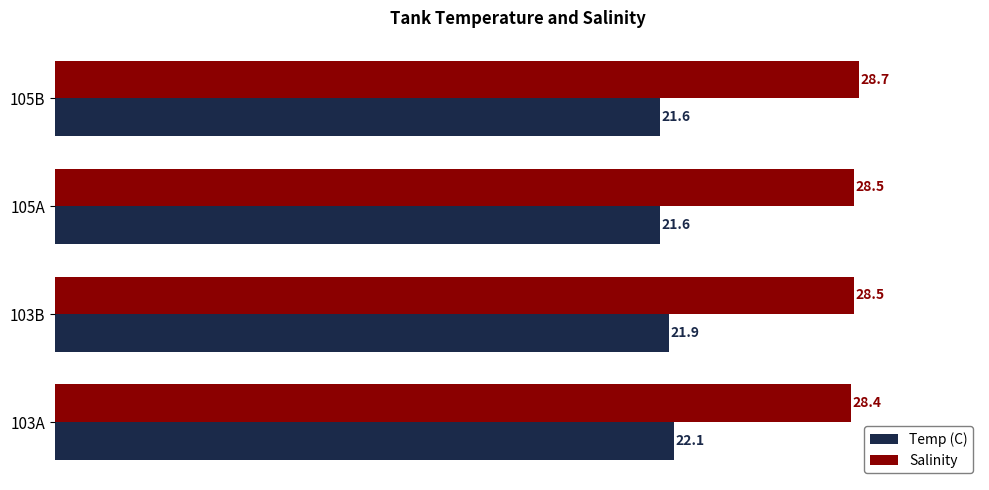

Which series has the largest total across all categories?

Salinity